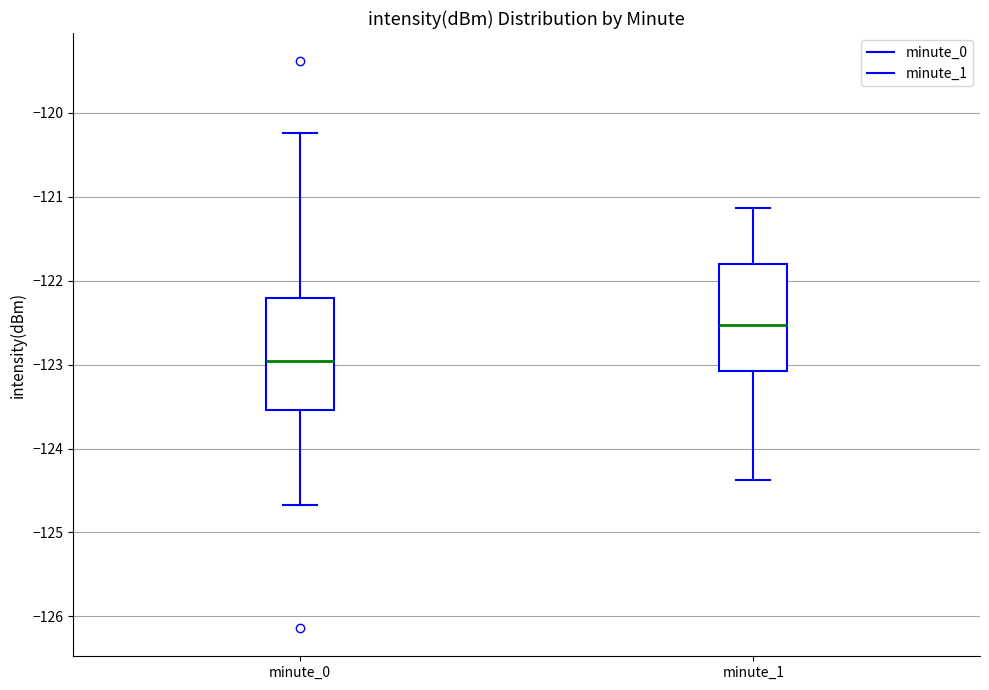

Which box has the lowest median line?

minute_0